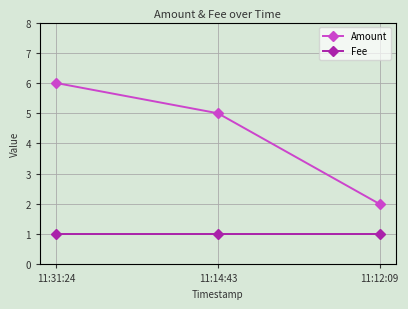

Which series changed the most between 11:31:24 and 11:14:43?

Amount